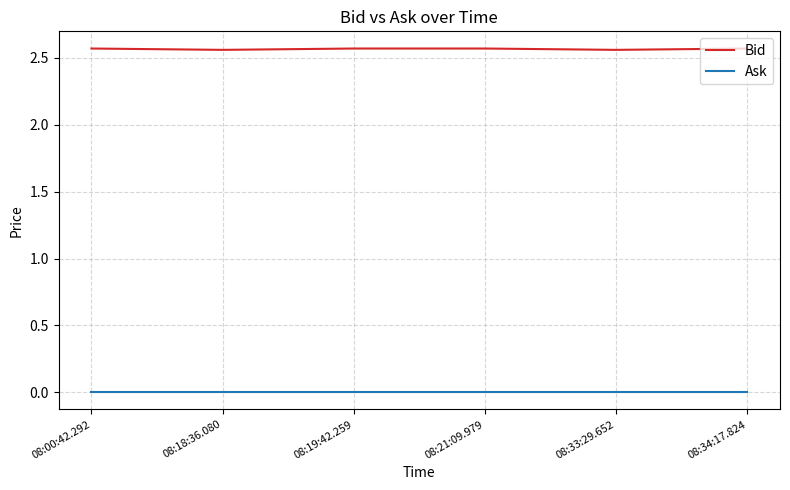

True or false: Ask has more than 2 interior local peaks.

False